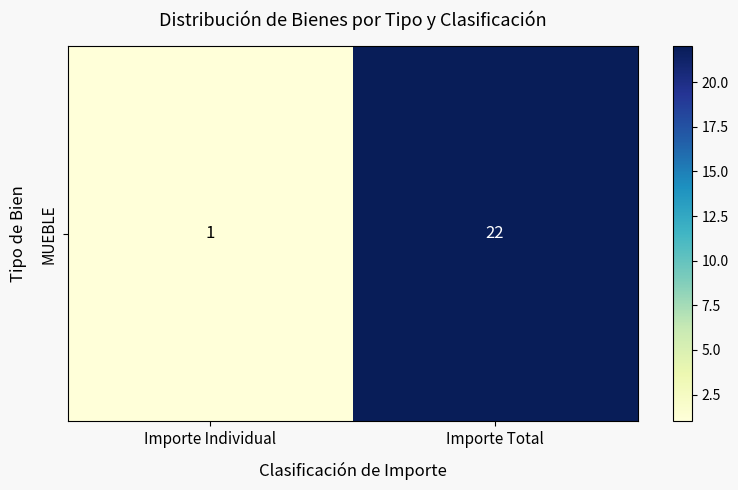

Rank the categories by value from highest to lowest.

Importe Total, Importe Individual